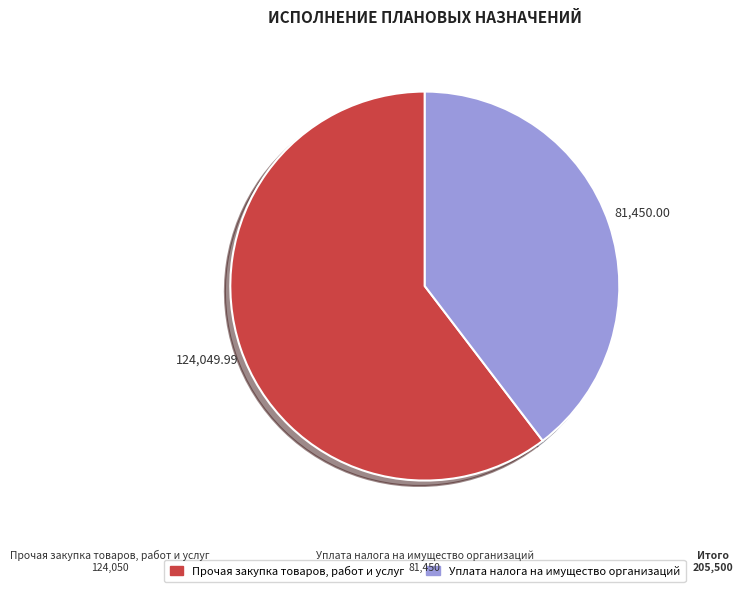

Count the number of slices in the pie.

2